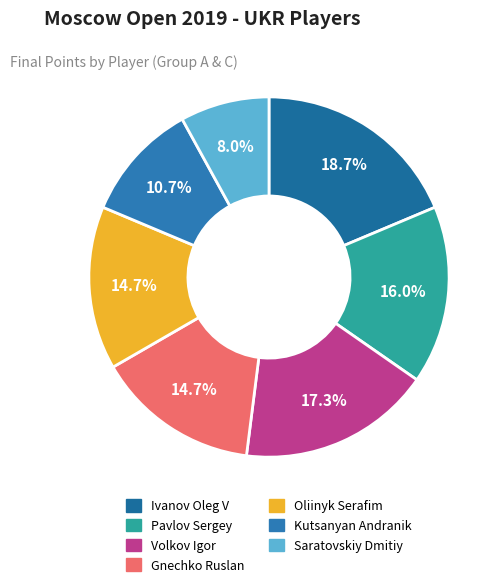

How many segments does this pie chart have?

7